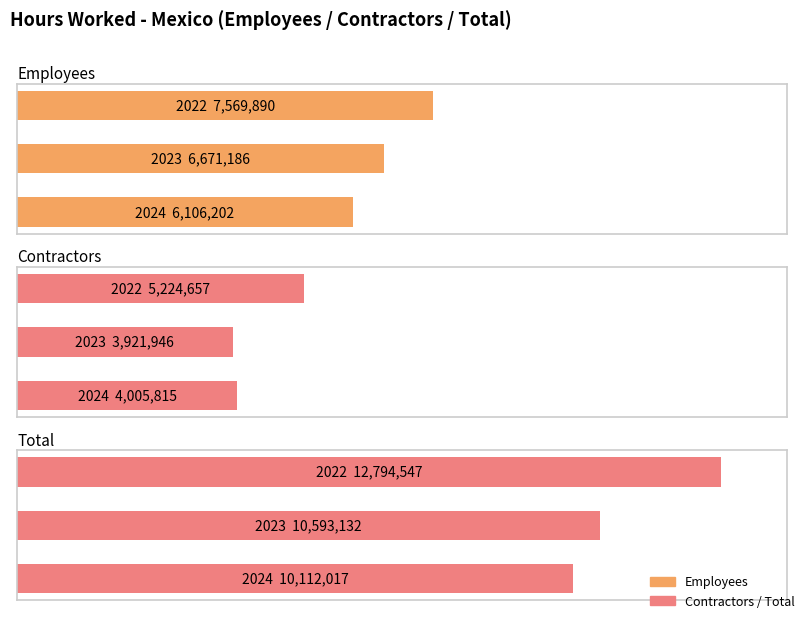

What is the value of the Employees bar at the 2nd from the left?

6671186